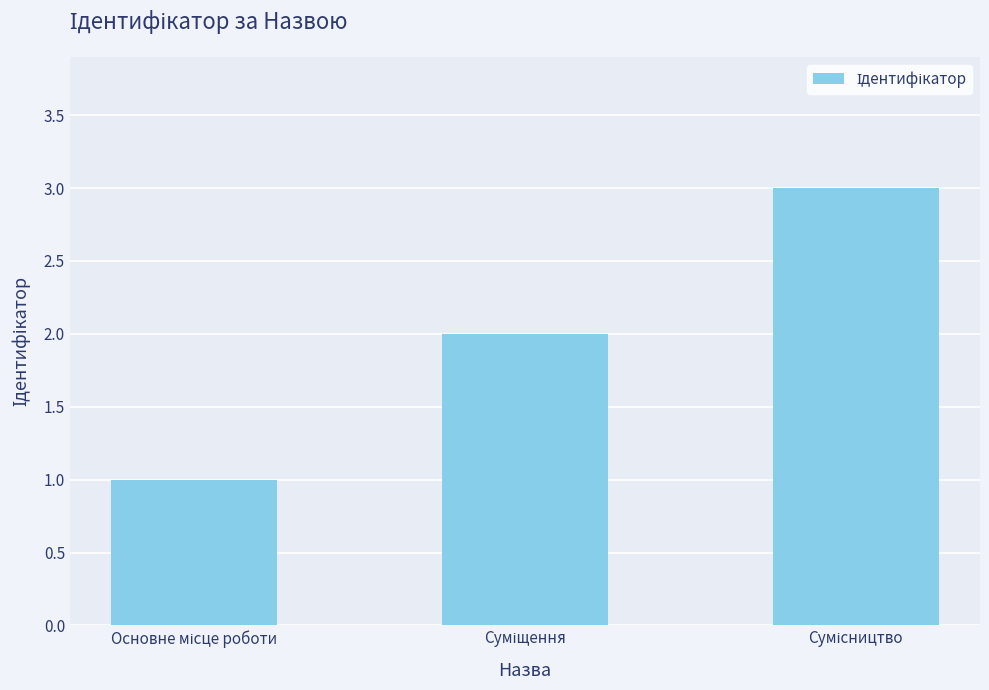

What is the greatest value displayed?

3